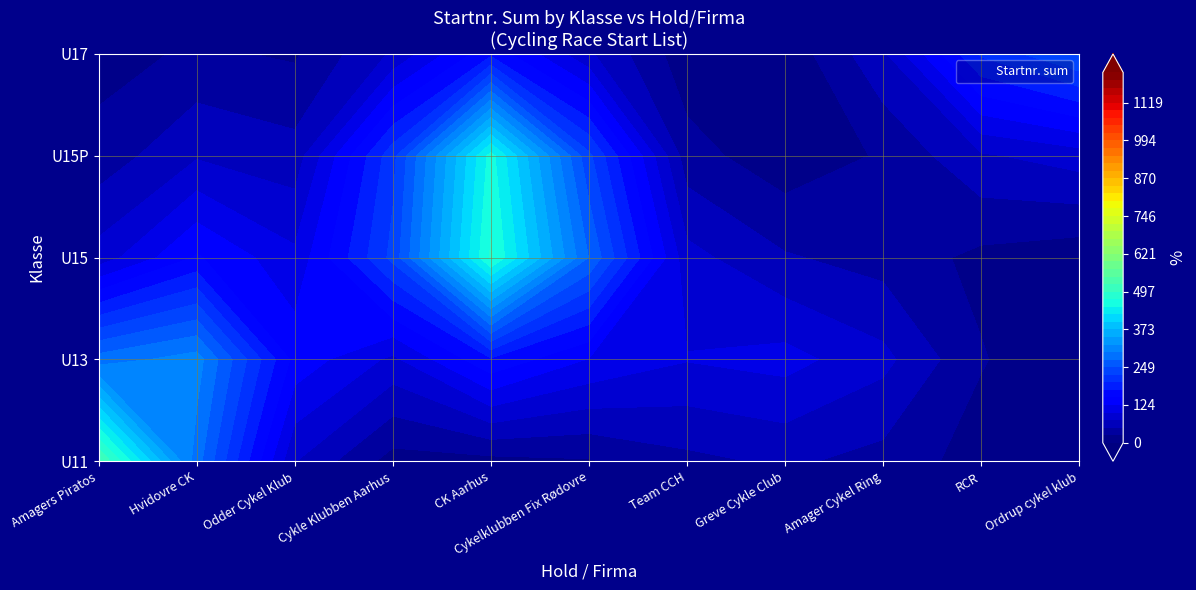

What is the difference between the highest and lowest values at 13?

77